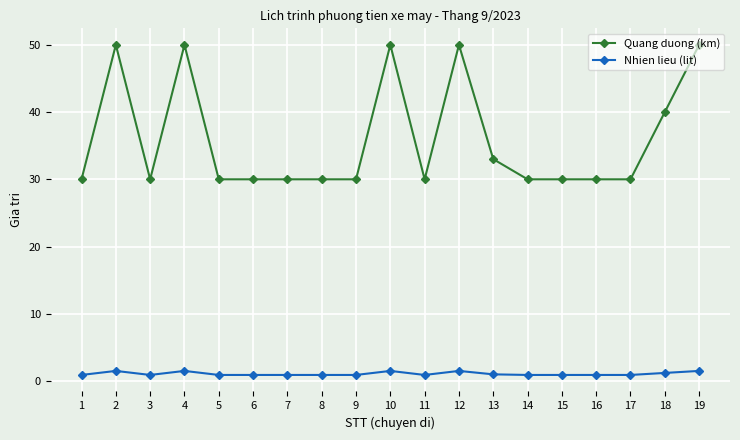

Read the Quang duong (km) value at 14.

30.0